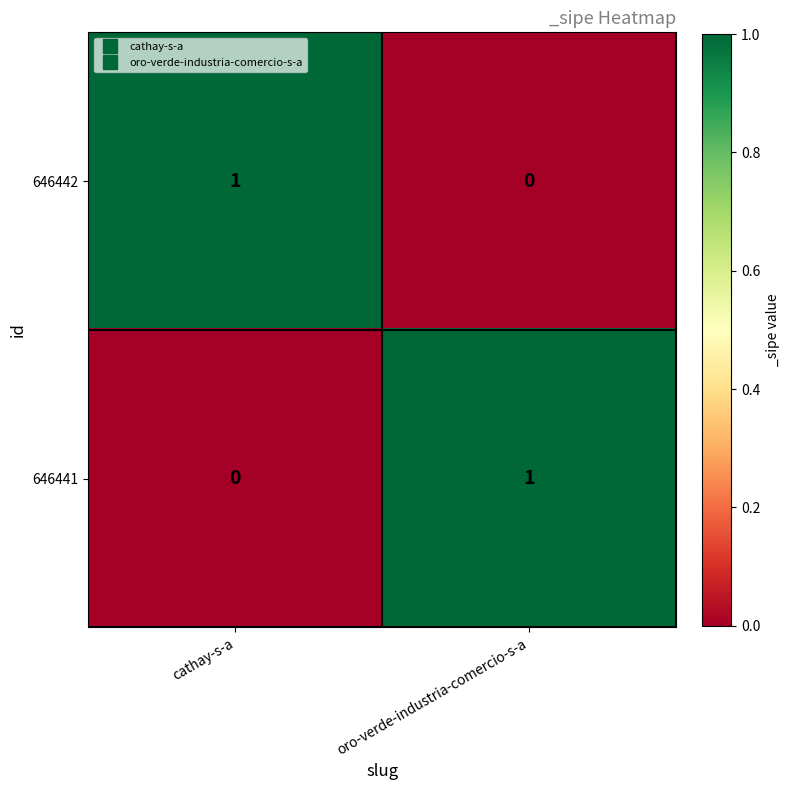

At which label is 646442 closest to 0?

oro-verde-industria-comercio-s-a